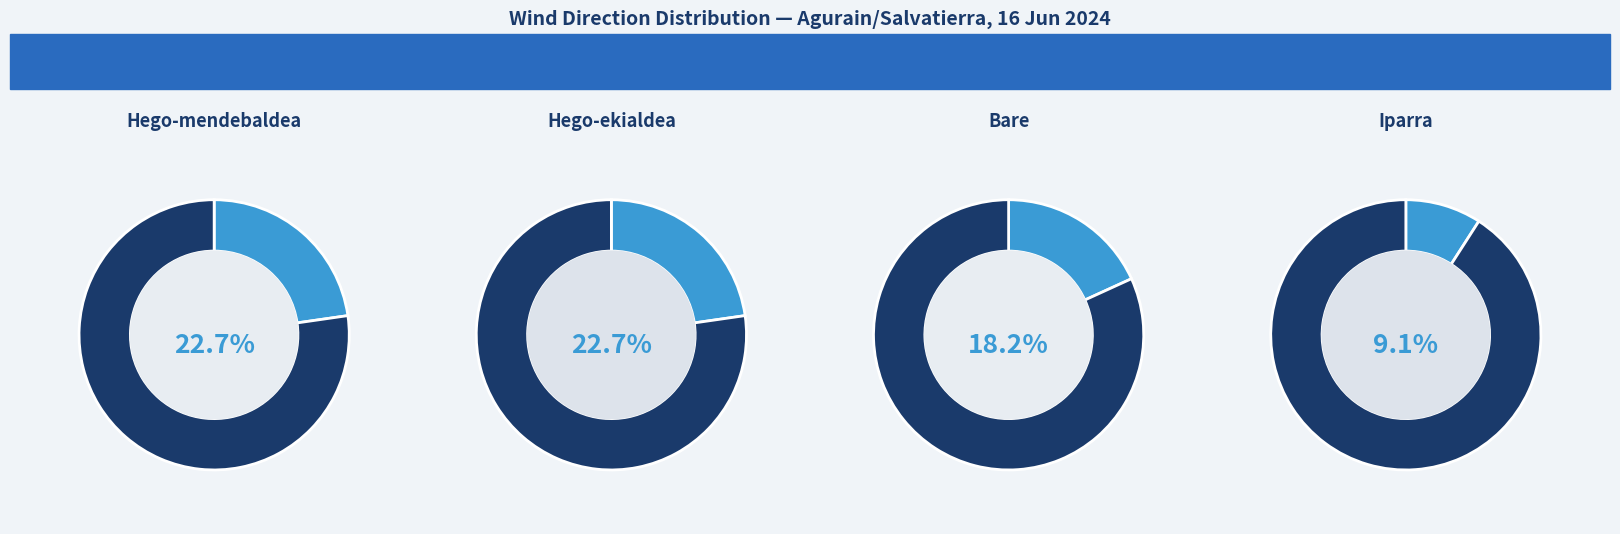

Which slice is the smallest?

9